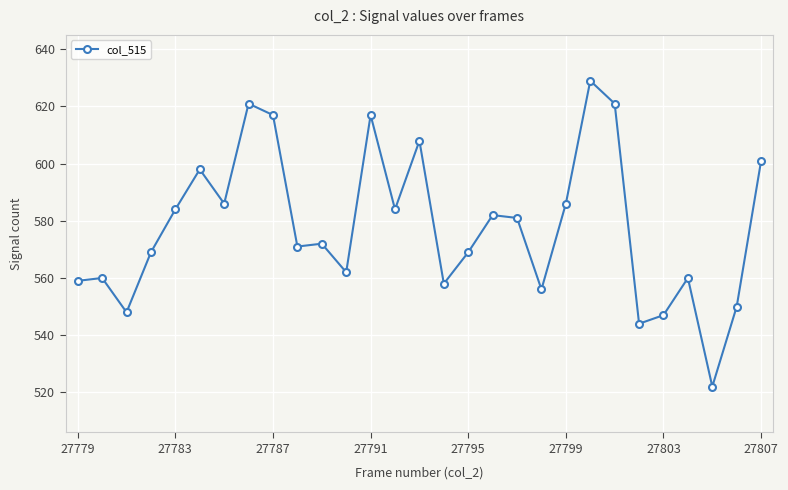

What is the sum of all values?

16762